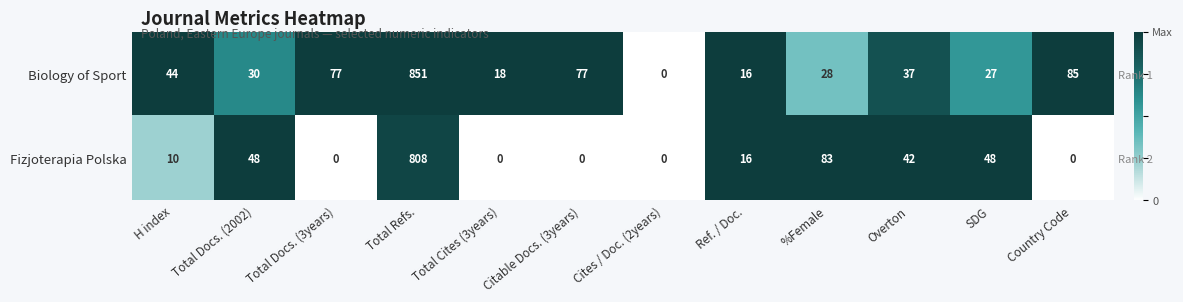

Rank the series by their average value, from highest to lowest.

Biology of Sport, Fizjoterapia Polska